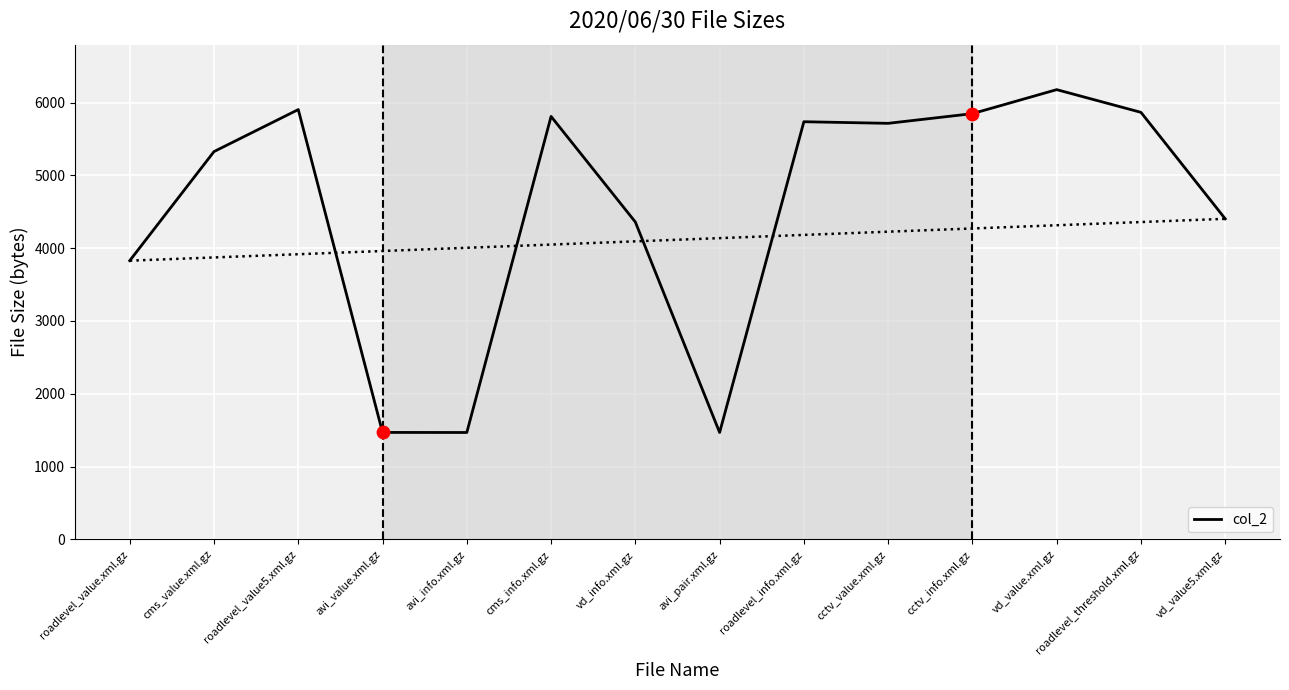

Approximately how many times larger is the value at vd_value.xml.gz compared to cms_info.xml.gz?

1.1